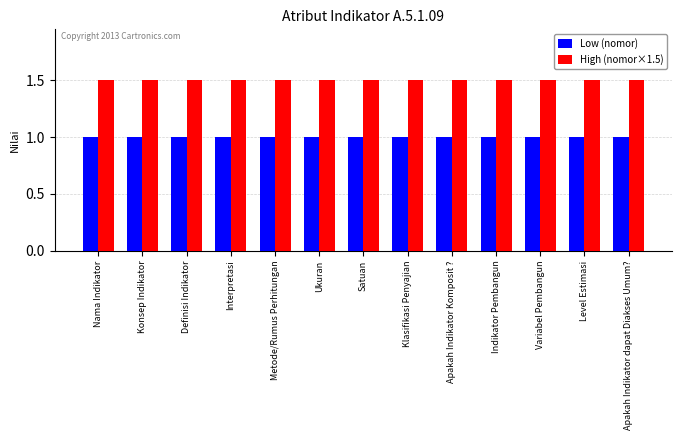

True or false: High (nomor×1.5) has a value of 2.6 at Nama Indikator.

False